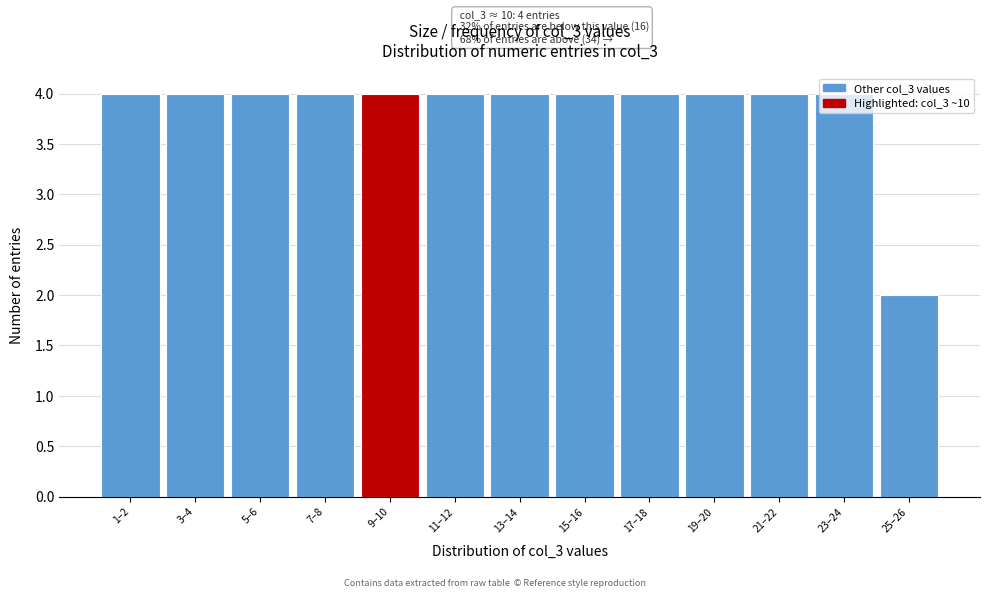

What is the label of the 4th bar from the right?

19–20